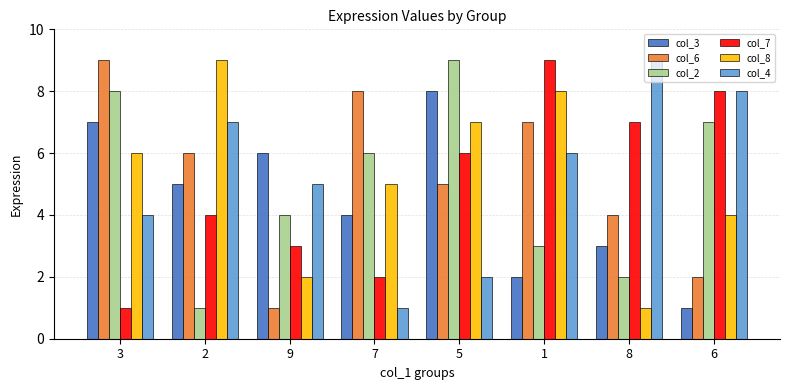

At how many categories does at least one series exceed 5?

8